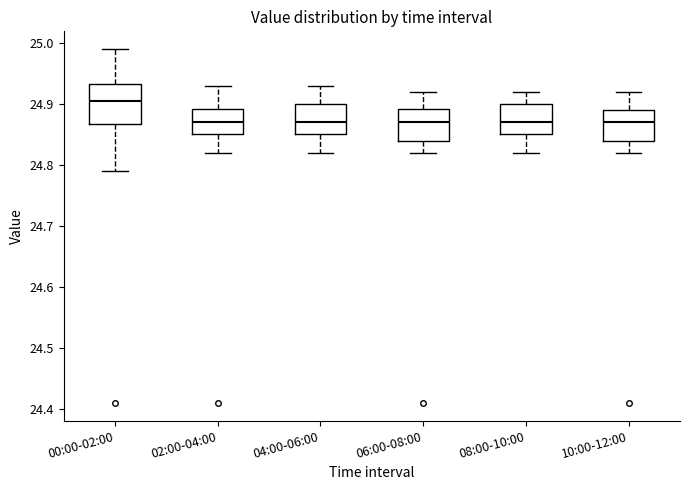

Where is the upper edge of the box for 00:00-02:00 on the y-axis? The values are not printed on the chart, so give them approximately, as read against the axis.

24.93